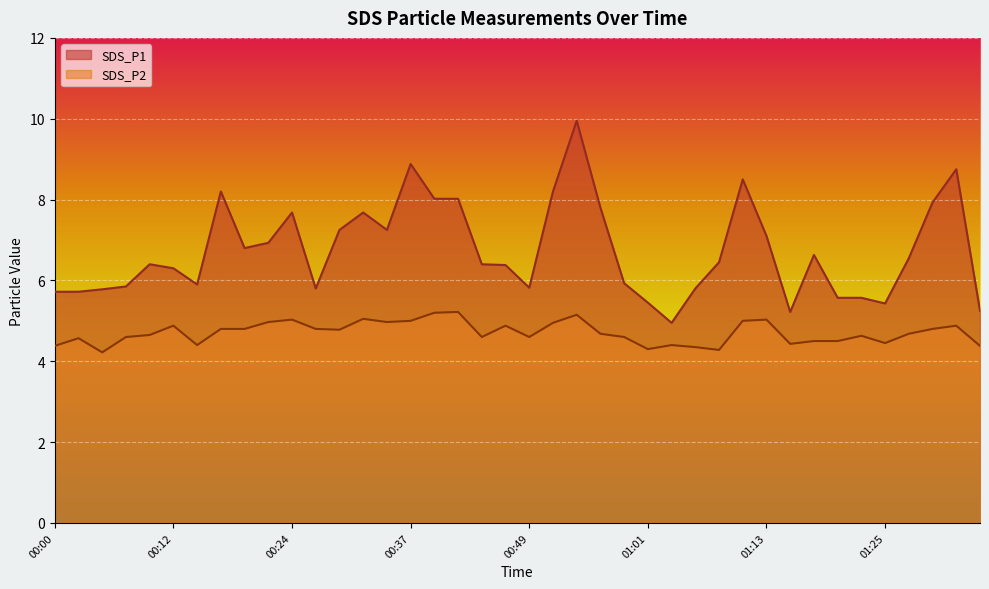

How many interior local valleys does the SDS_P1 series have?

8